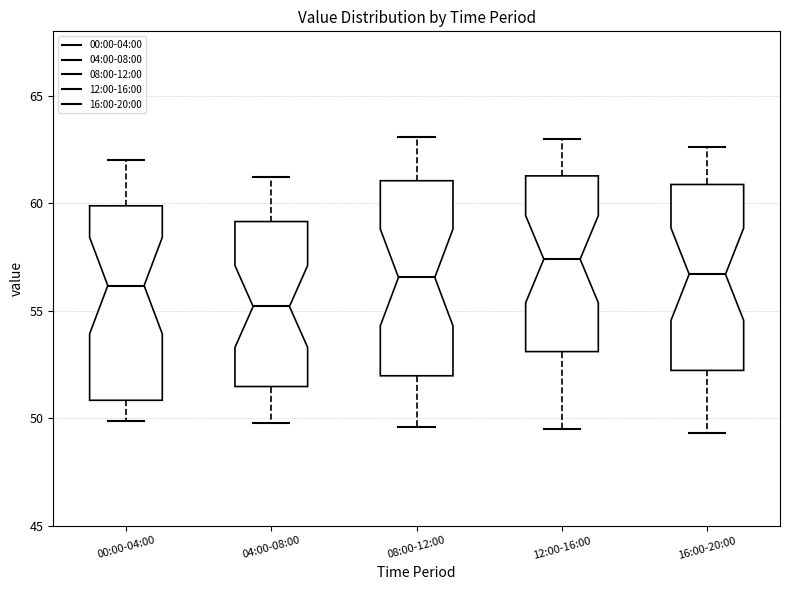

Where is the lower edge of the box for 08:00-12:00 on the y-axis? The values are not printed on the chart, so give them approximately, as read against the axis.

52.0